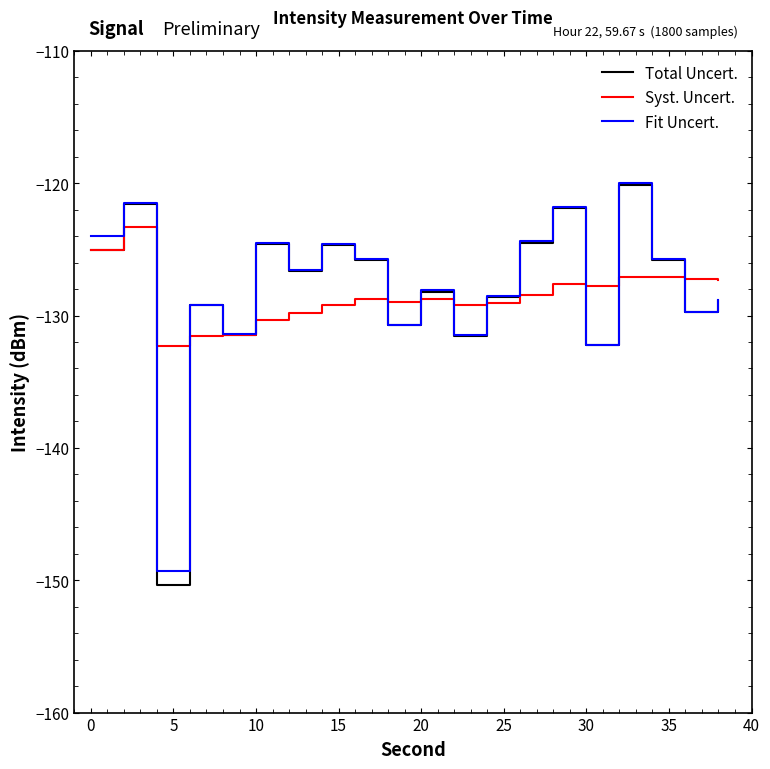

How many values in the Total Uncert. series are below -126?

11